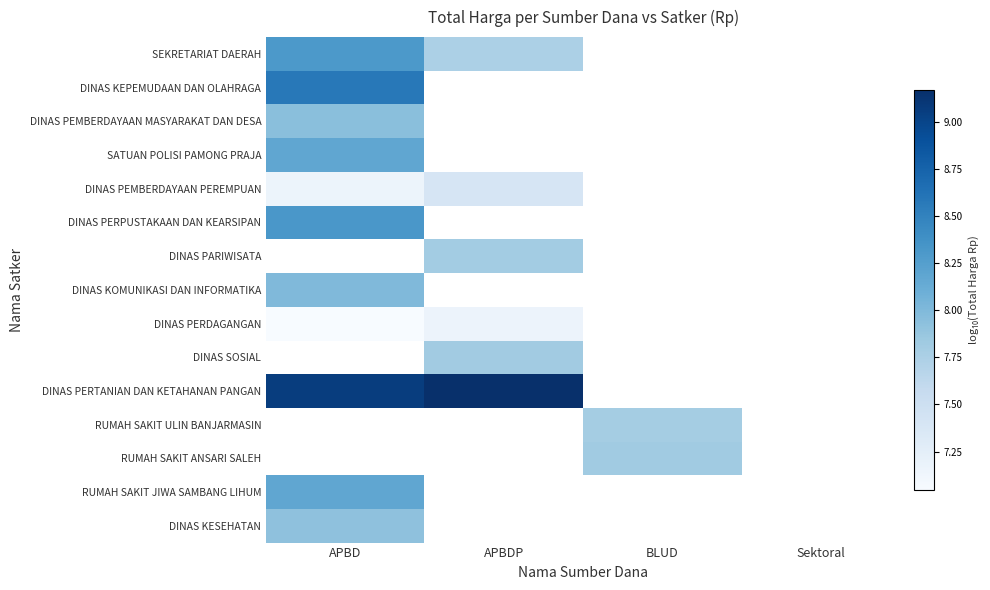

How many categories are shown in the chart?

4